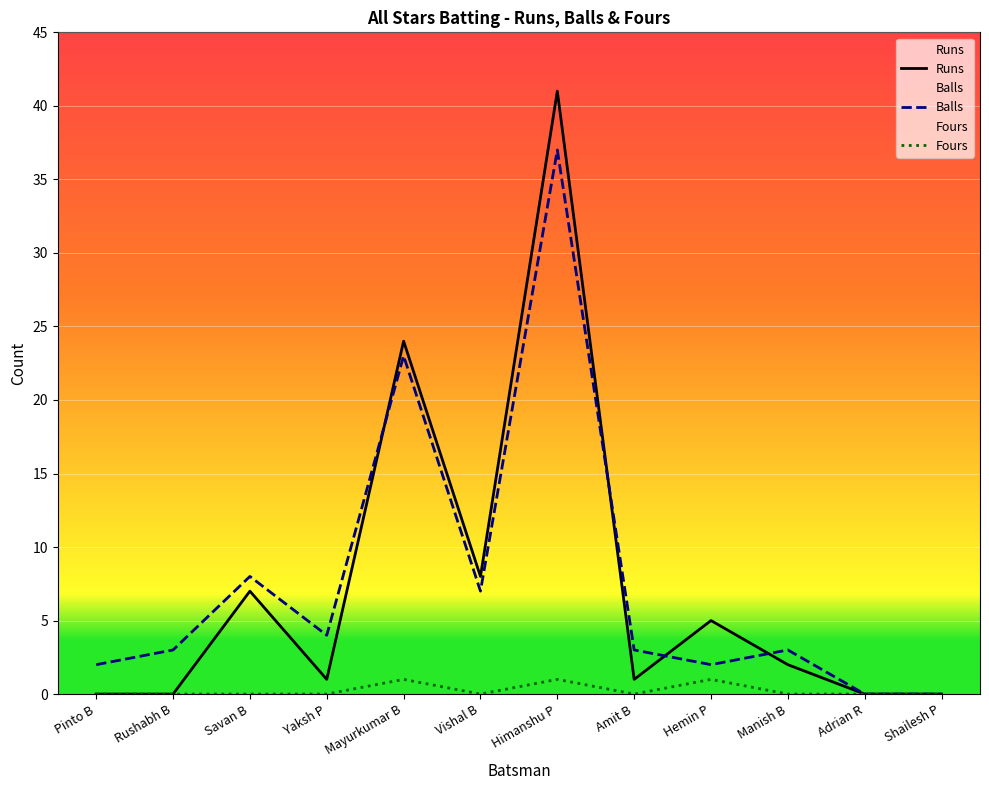

What are all the series names shown in the legend?

Runs, Balls, Fours